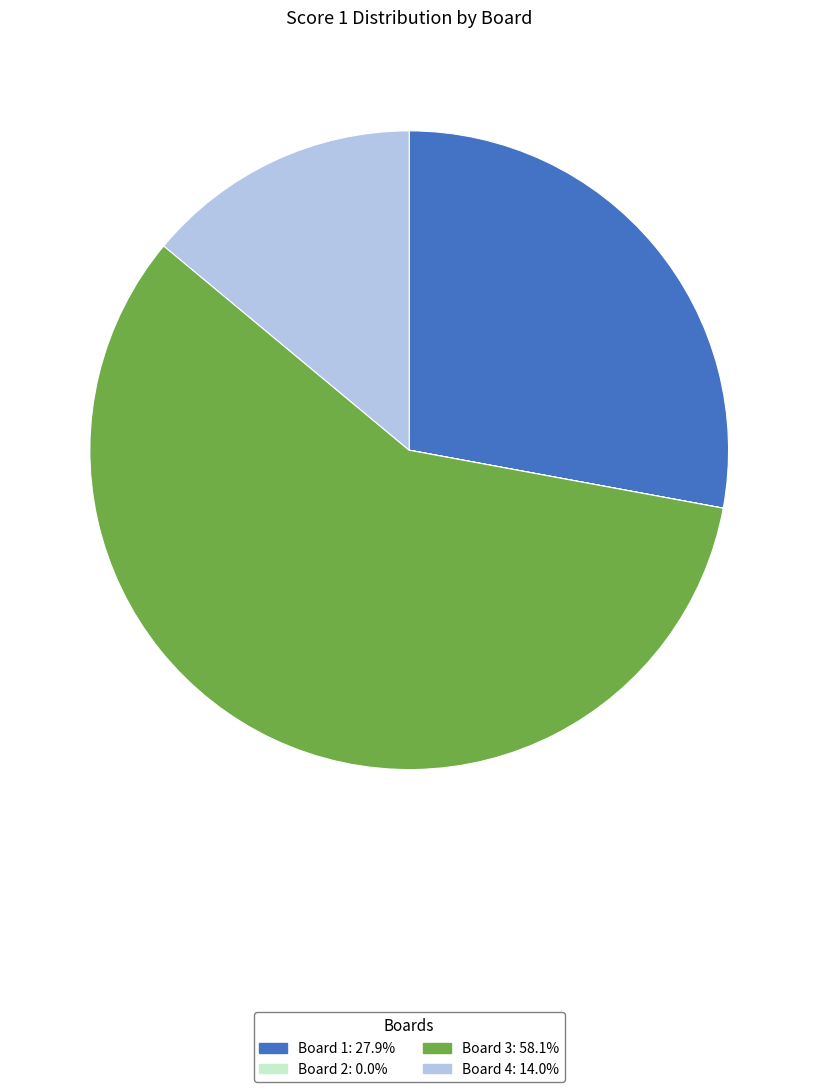

What is the largest slice in the pie chart?

Board 3